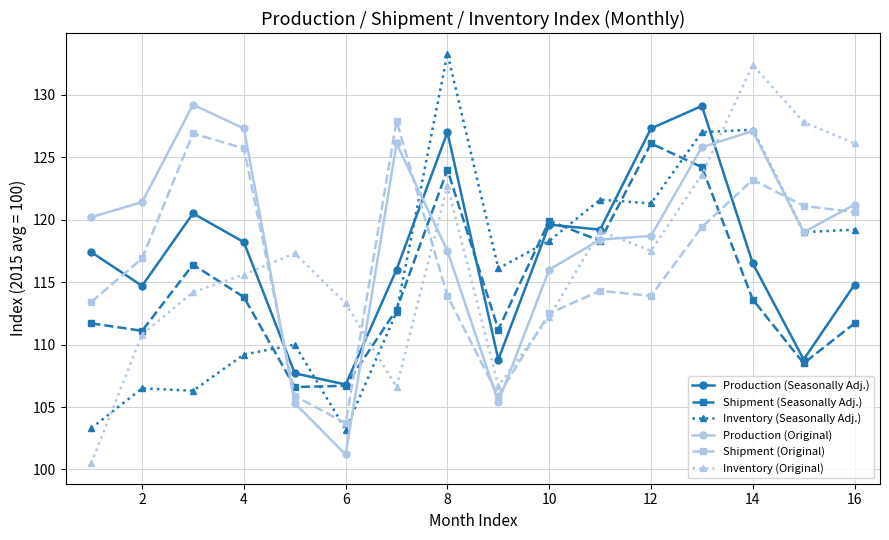

What is the average value of the Shipment (Original) series?

116.6